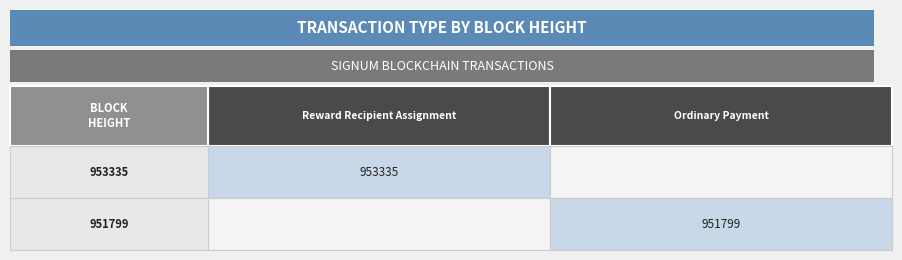

What is the sum of the Ordinary Payment values at 951799 and 953335?

951799